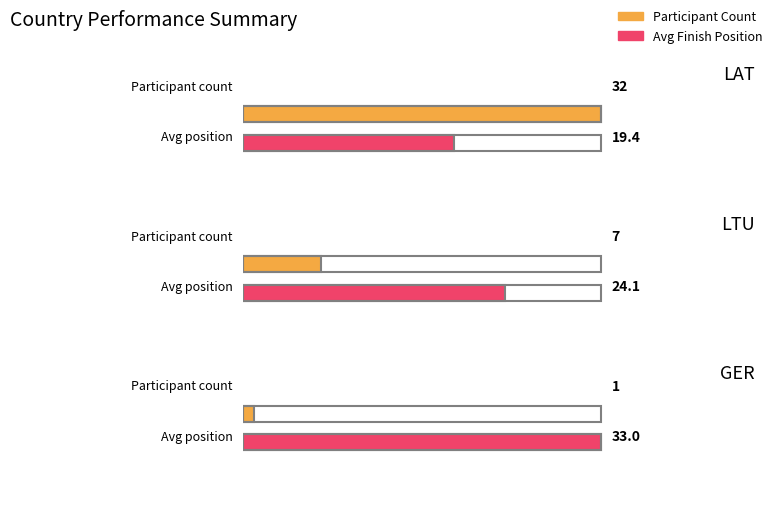

How many bars are there in each group?

2